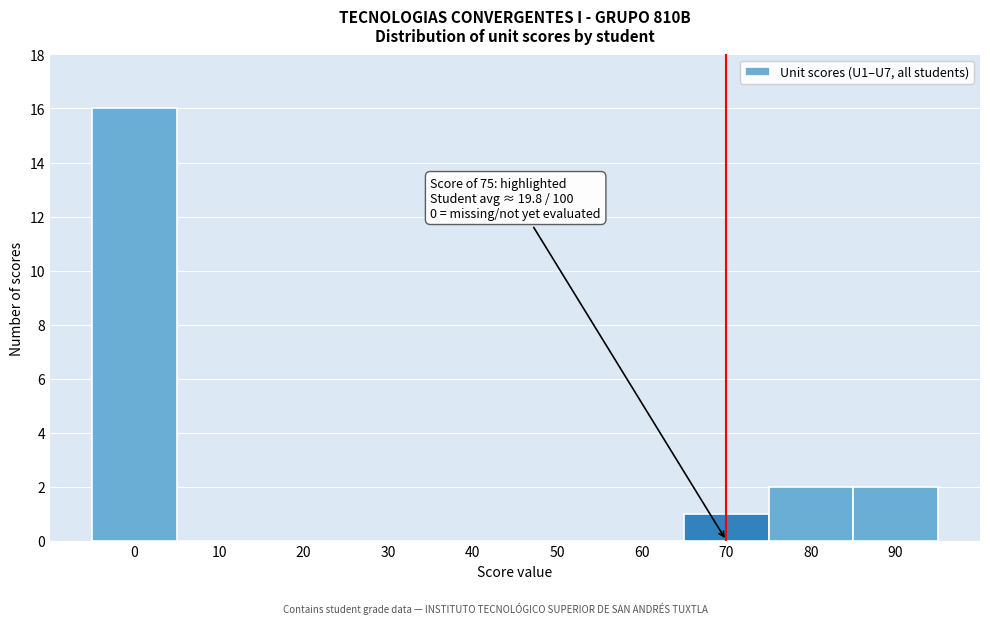

Reading left to right, what are all the values shown in this chart?

0=16	10=0	20=0	30=0	40=0	50=0	60=0	70=1	80=2	90=2